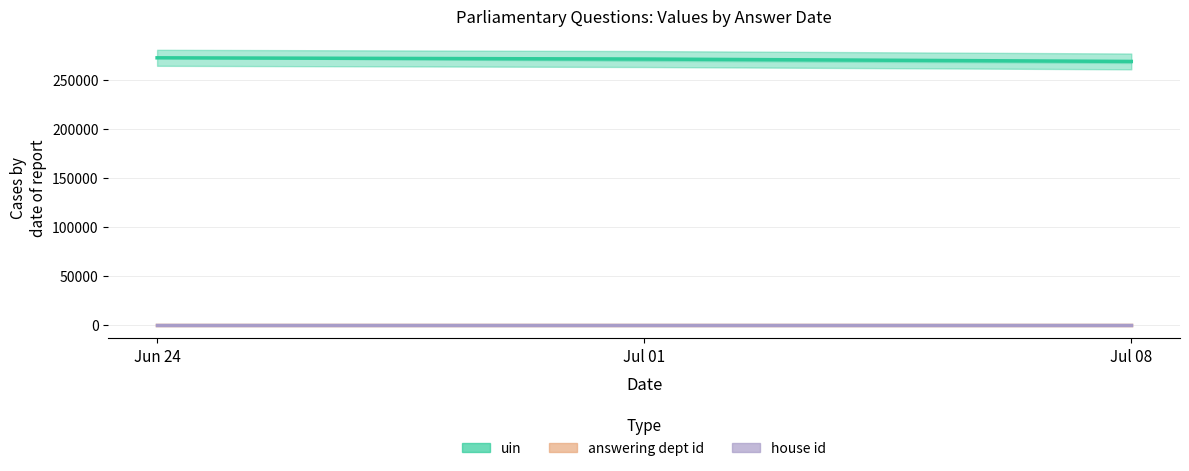

What are all the series names shown in the legend?

uin, answering dept id, house id